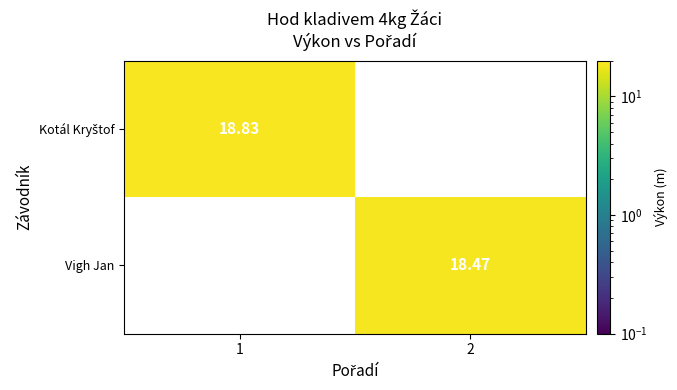

Which category has the highest value across all series?

1